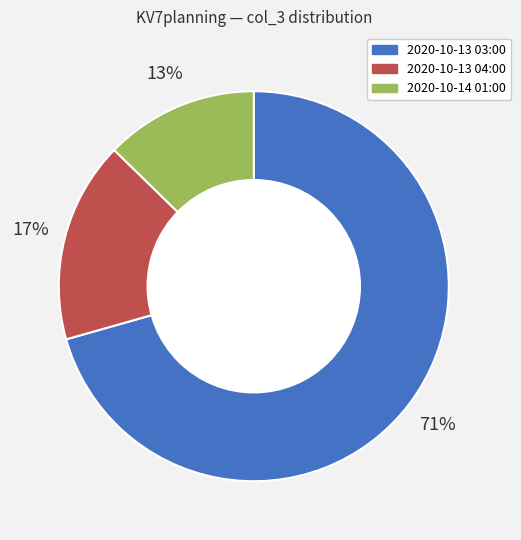

To the nearest percent, what percentage of the pie is 2020-10-14 01:00?

13%